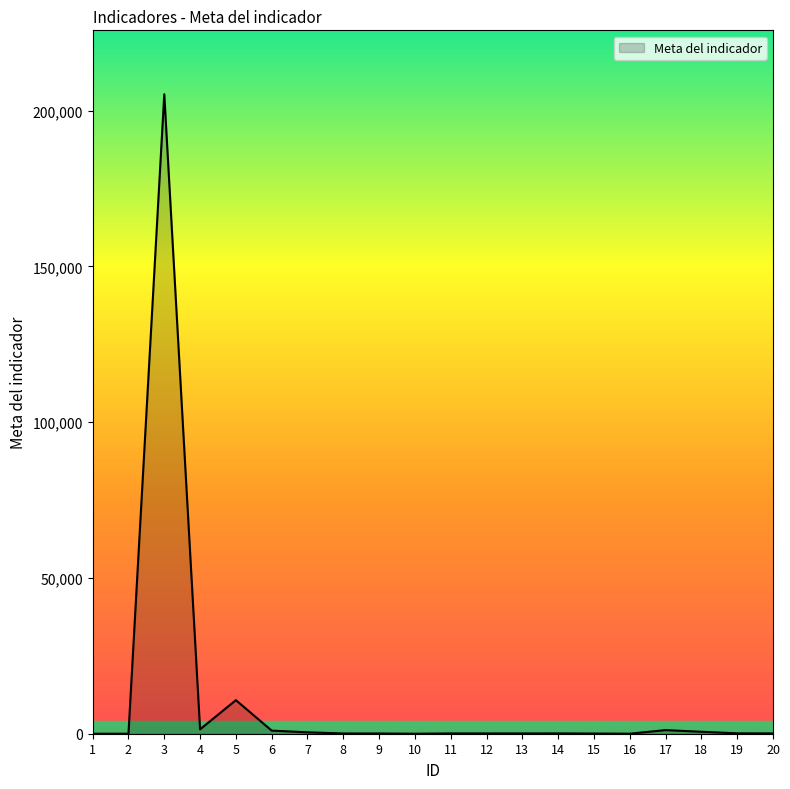

Does the chart have visible grid lines?

No